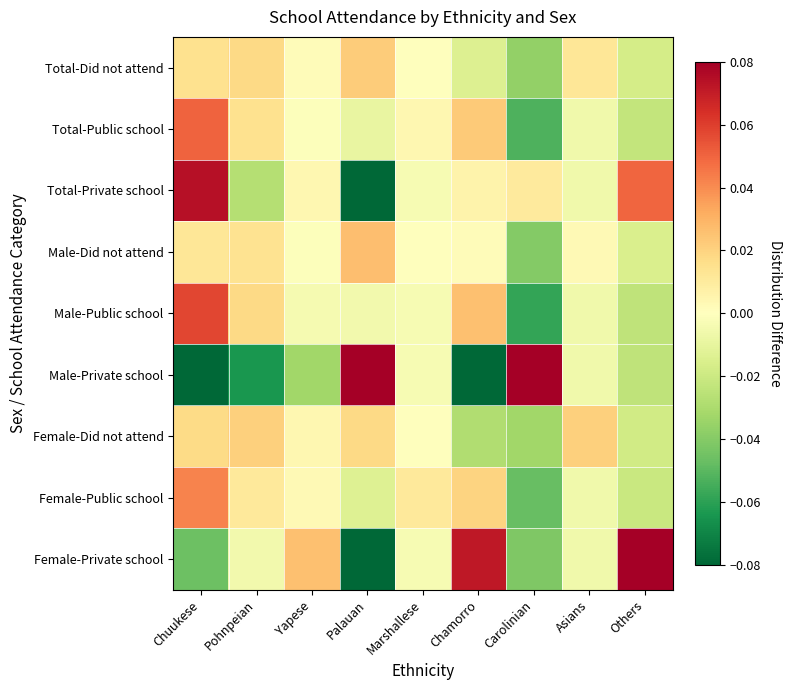

Which series has the largest total across all categories?

Female-Private school